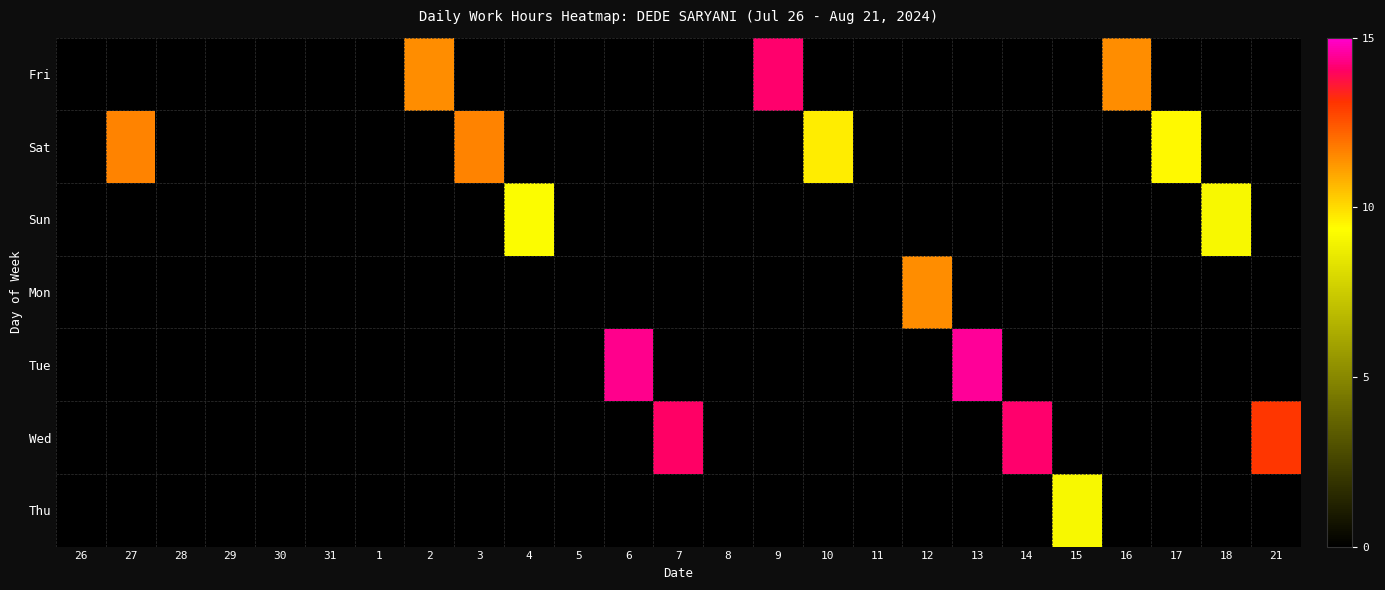

Reading left to right, list all the values displayed in this chart.

Fri: 26=0.0	27=0.0	28=0.0	29=0.0	30=0.0	31=0.0	1=0.0	2=11.4	3=0.0	4=0.0	5=0.0	6=0.0	7=0.0	8=0.0	9=14.1	10=0.0	11=0.0	12=0.0	13=0.0	14=0.0	15=0.0	16=11.5	17=0.0	18=0.0	21=0.0
Sat: 26=0.0	27=11.6	28=0.0	29=0.0	30=0.0	31=0.0	1=0.0	2=0.0	3=11.6	4=0.0	5=0.0	6=0.0	7=0.0	8=0.0	9=0.0	10=9.7	11=0.0	12=0.0	13=0.0	14=0.0	15=0.0	16=0.0	17=9.4	18=0.0	21=0.0
Sun: 26=0.0	27=0.0	28=0.0	29=0.0	30=0.0	31=0.0	1=0.0	2=0.0	3=0.0	4=9.3	5=0.0	6=0.0	7=0.0	8=0.0	9=0.0	10=0.0	11=0.0	12=0.0	13=0.0	14=0.0	15=0.0	16=0.0	17=0.0	18=9.1	21=0.0
Mon: 26=0.0	27=0.0	28=0.0	29=0.0	30=0.0	31=0.0	1=0.0	2=0.0	3=0.0	4=0.0	5=0.0	6=0.0	7=0.0	8=0.0	9=0.0	10=0.0	11=0.0	12=11.5	13=0.0	14=0.0	15=0.0	16=0.0	17=0.0	18=0.0	21=0.0
Tue: 26=0.0	27=0.0	28=0.0	29=0.0	30=0.0	31=0.0	1=0.0	2=0.0	3=0.0	4=0.0	5=0.0	6=14.4	7=0.0	8=0.0	9=0.0	10=0.0	11=0.0	12=0.0	13=14.5	14=0.0	15=0.0	16=0.0	17=0.0	18=0.0	21=0.0
Wed: 26=0.0	27=0.0	28=0.0	29=0.0	30=0.0	31=0.0	1=0.0	2=0.0	3=0.0	4=0.0	5=0.0	6=0.0	7=14.0	8=0.0	9=0.0	10=0.0	11=0.0	12=0.0	13=0.0	14=14.1	15=0.0	16=0.0	17=0.0	18=0.0	21=13.1
Thu: 26=0.0	27=0.0	28=0.0	29=0.0	30=0.0	31=0.0	1=0.0	2=0.0	3=0.0	4=0.0	5=0.0	6=0.0	7=0.0	8=0.0	9=0.0	10=0.0	11=0.0	12=0.0	13=0.0	14=0.0	15=9.1	16=0.0	17=0.0	18=0.0	21=0.0